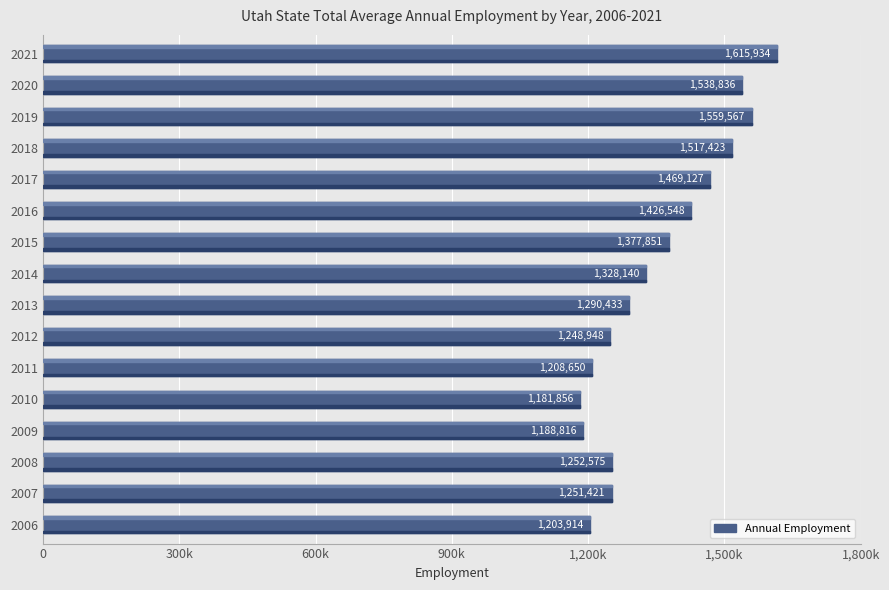

Approximately how many times larger is the value at 2015 compared to 2016?

1.0